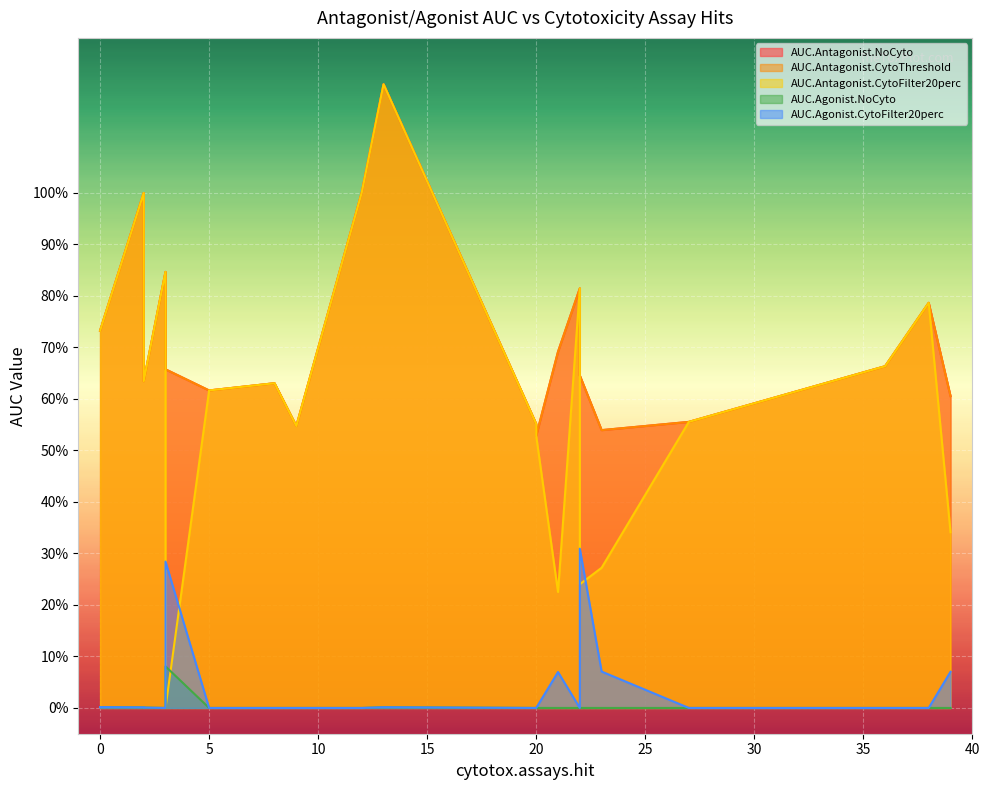

How many lines are shown in the chart?

5